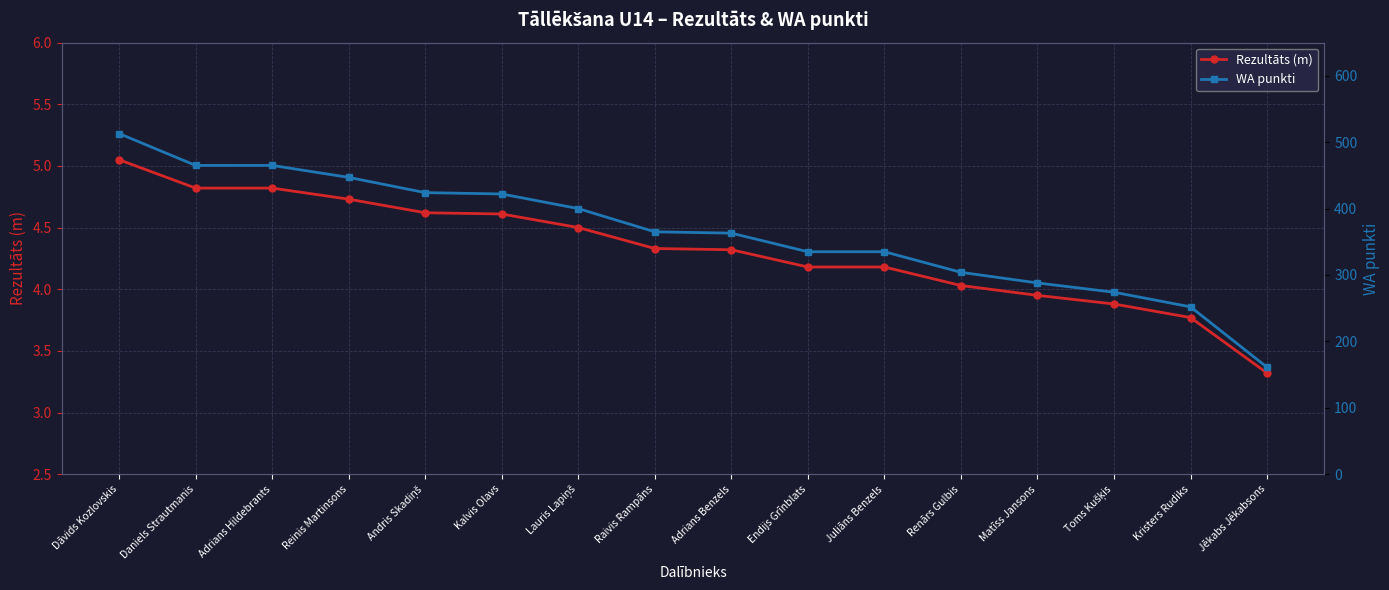

What are all the series names shown in the legend?

Rezultāts (m), WA punkti